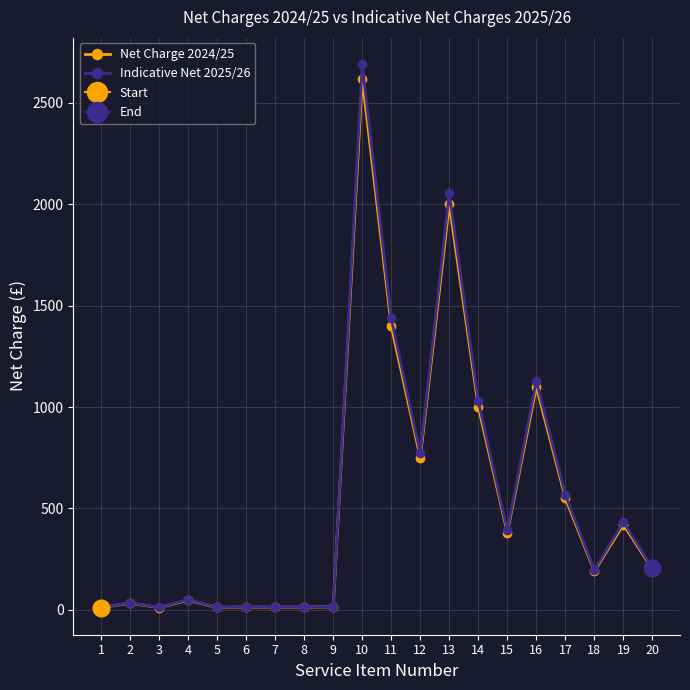

Between 8 and 12, which series saw the biggest shift?

Indicative Net 2025/26